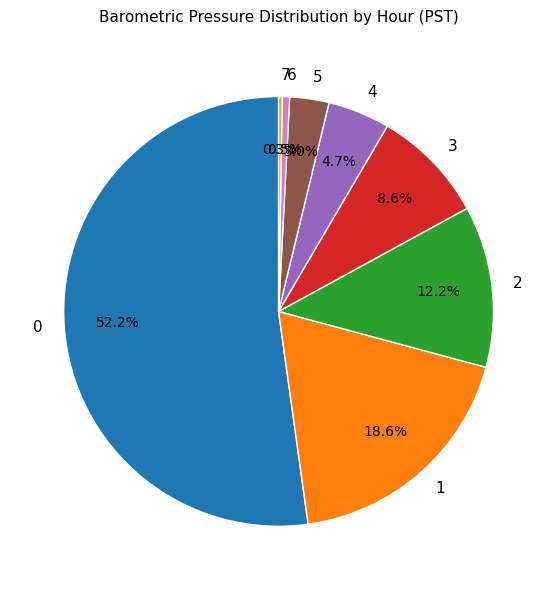

Is there any slice that represents more than half of the pie?

Yes